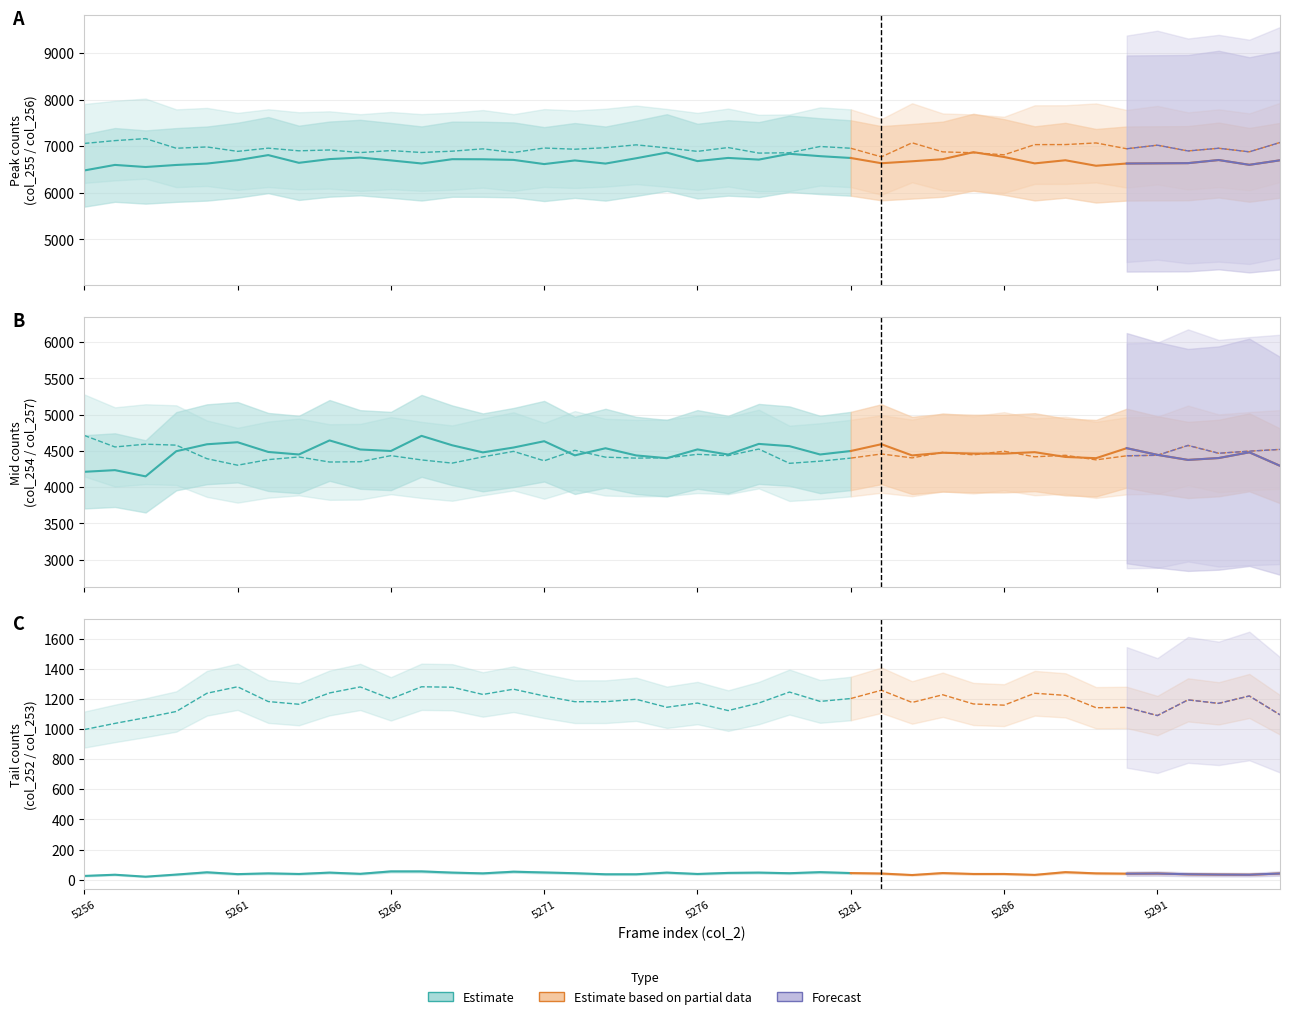

Which category has the lowest value across all series?

5258